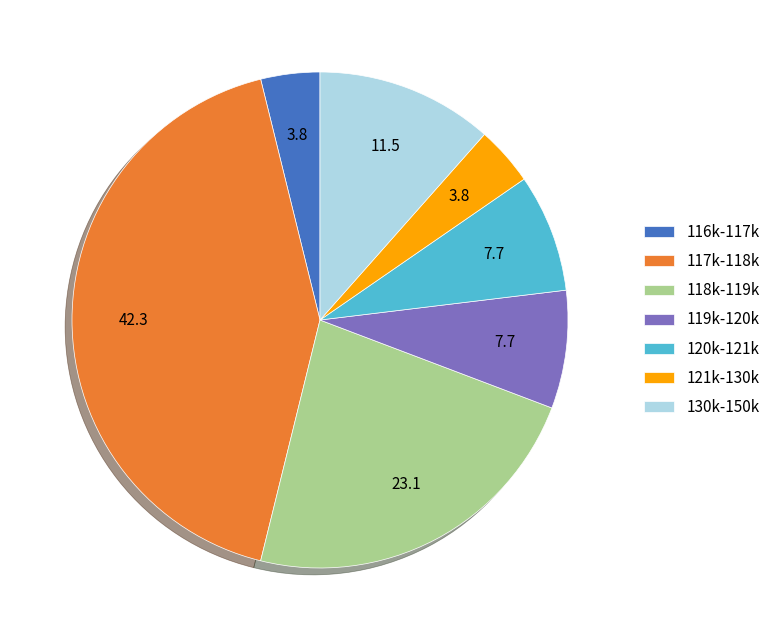

The 116k-117k slice represents 19% of the pie. True or false?

False